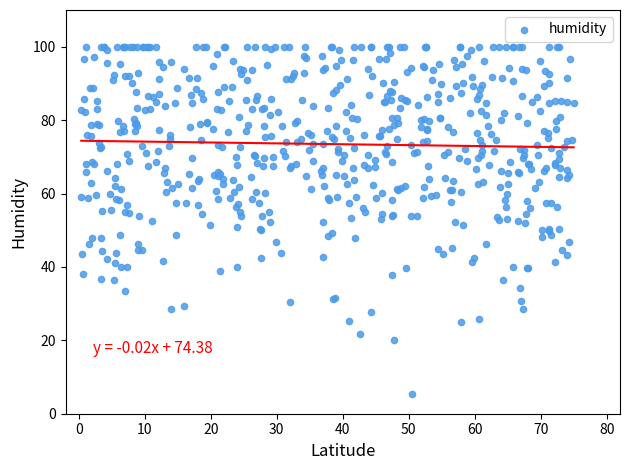

What is the range of Y values (max minus min)?

94.6